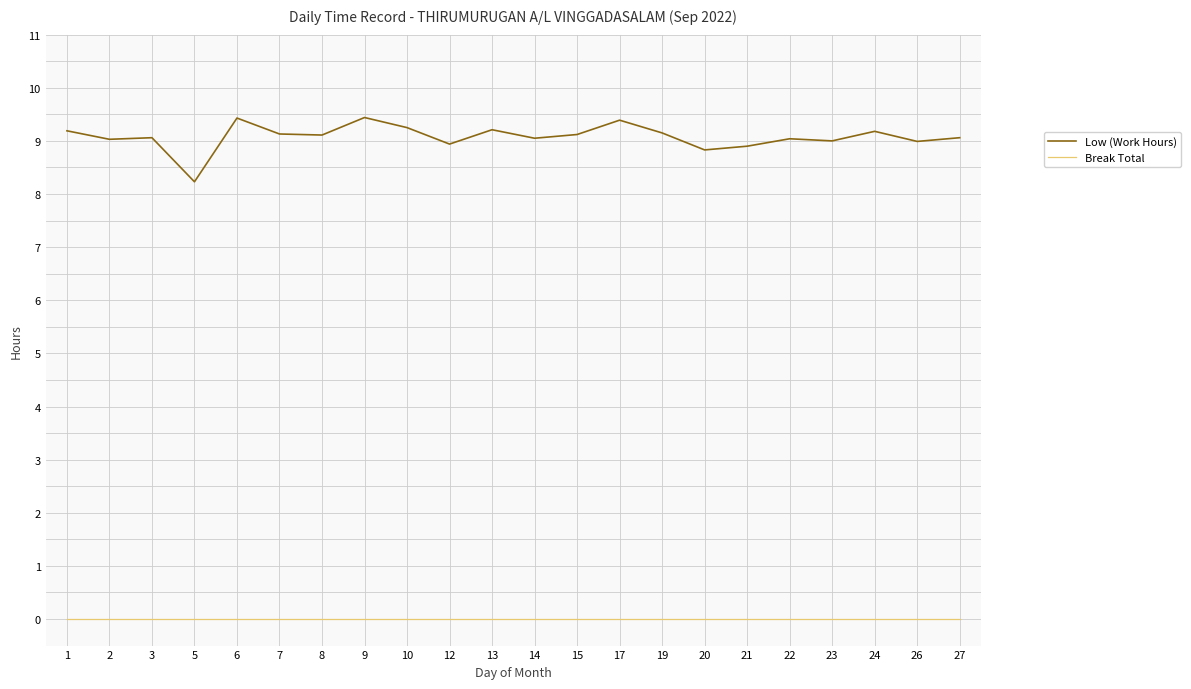

Is it true that Low (Work Hours) equals 9.2 at 1?

True